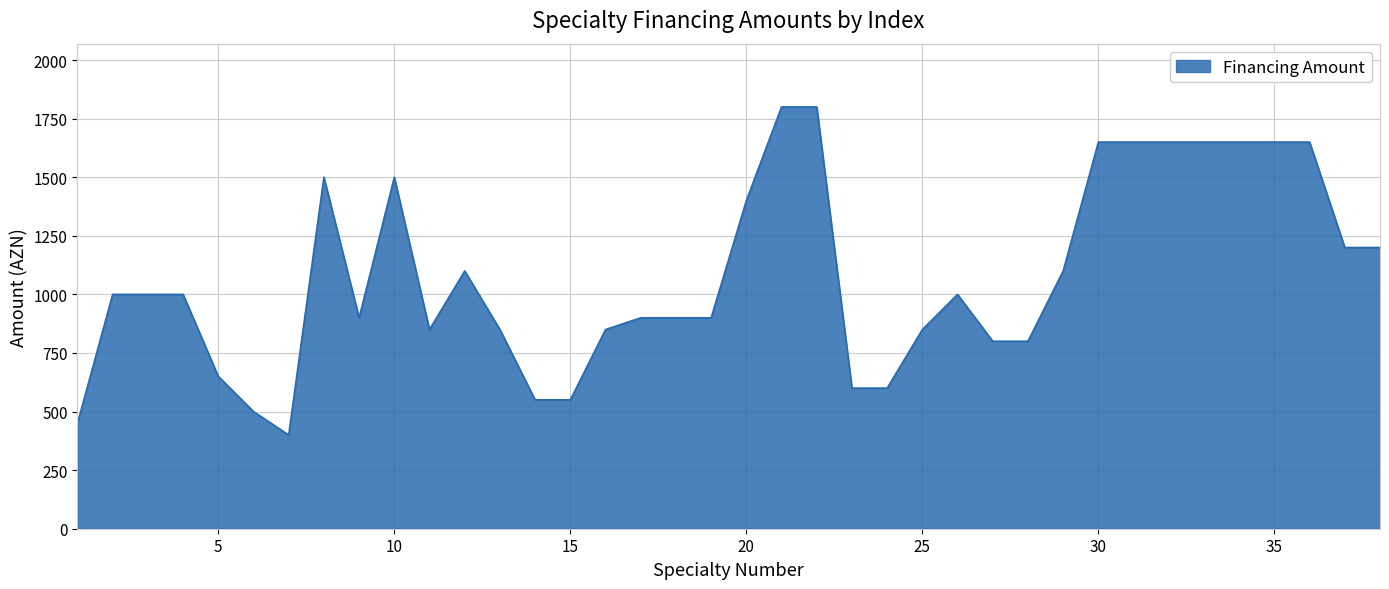

What is the maximum value shown in the chart?

1800